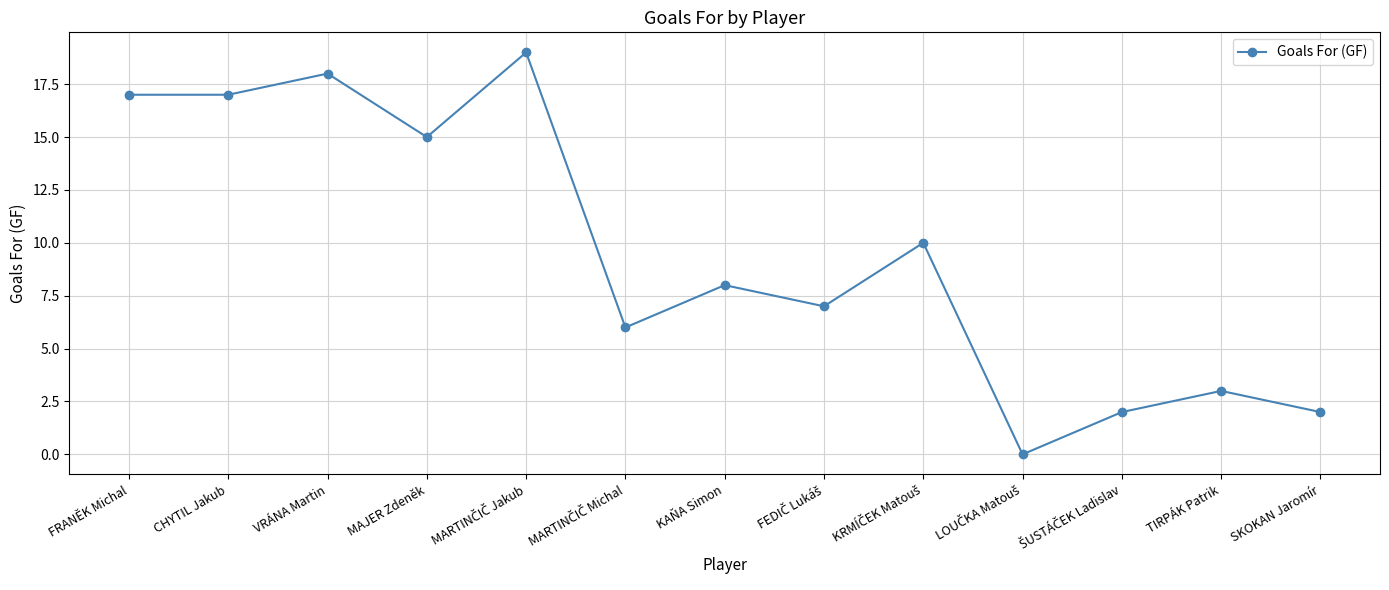

What is the change in value from CHYTIL Jakub to KAŇA Simon?

-9